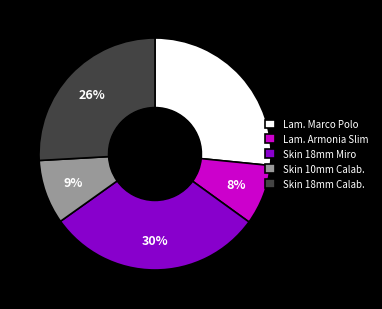

Is it true that Skin 18mm Miro is 30% of the pie?

True